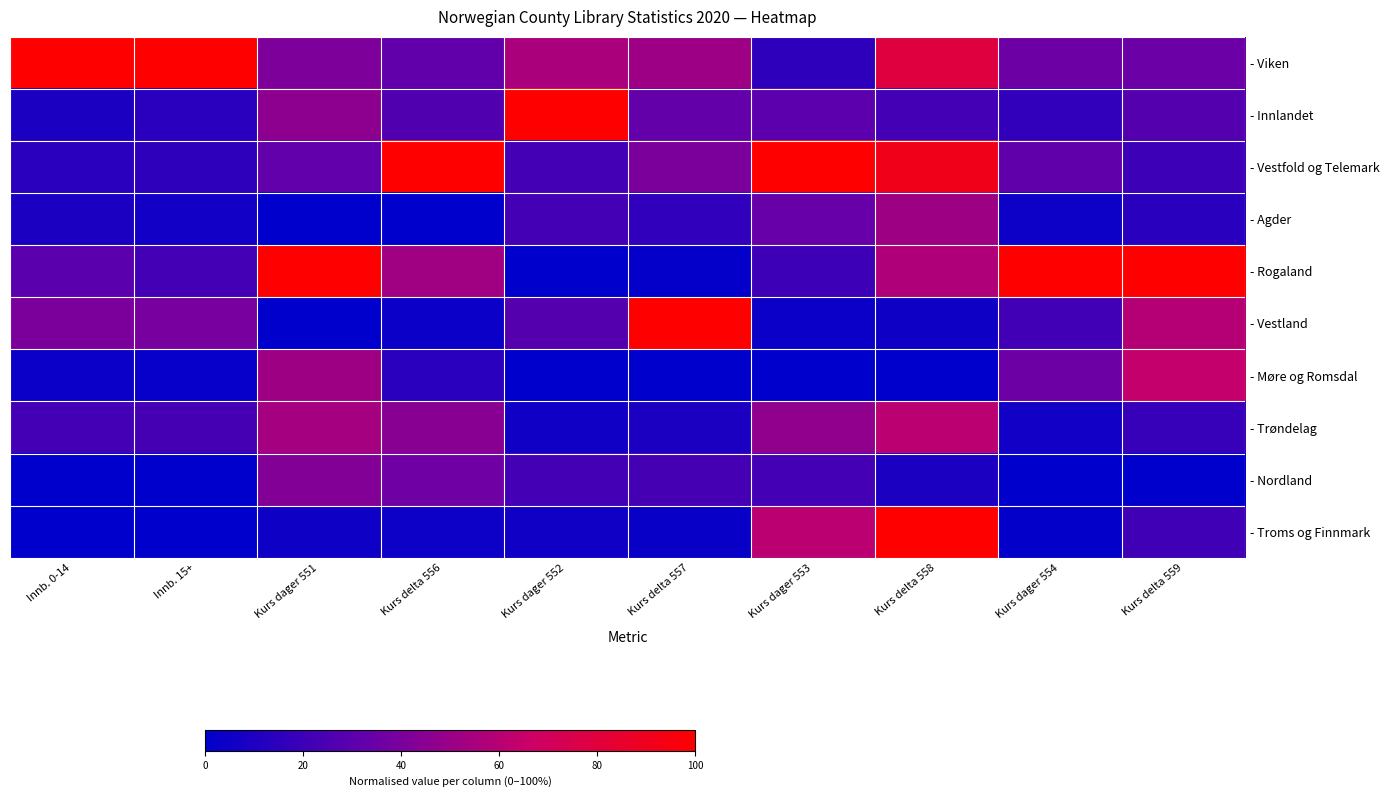

Reading left to right, transcribe all the data shown in this chart.

- Viken: Innb. 0-14=1.0	Innb. 15+=1.0	Kurs dager 551=0.4	Kurs delta 556=0.3	Kurs dager 552=0.6	Kurs delta 557=0.5	Kurs dager 553=0.2	Kurs delta 558=0.8	Kurs dager 554=0.4	Kurs delta 559=0.4
- Innlandet: Innb. 0-14=0.1	Innb. 15+=0.1	Kurs dager 551=0.5	Kurs delta 556=0.3	Kurs dager 552=1.0	Kurs delta 557=0.3	Kurs dager 553=0.3	Kurs delta 558=0.2	Kurs dager 554=0.2	Kurs delta 559=0.3
- Vestfold og Telemark: Innb. 0-14=0.1	Innb. 15+=0.2	Kurs dager 551=0.3	Kurs delta 556=1.0	Kurs dager 552=0.2	Kurs delta 557=0.4	Kurs dager 553=1.0	Kurs delta 558=0.9	Kurs dager 554=0.3	Kurs delta 559=0.2
- Agder: Innb. 0-14=0.1	Innb. 15+=0.1	Kurs dager 551=0.0	Kurs delta 556=0.0	Kurs dager 552=0.2	Kurs delta 557=0.2	Kurs dager 553=0.3	Kurs delta 558=0.5	Kurs dager 554=0.0	Kurs delta 559=0.1
- Rogaland: Innb. 0-14=0.3	Innb. 15+=0.2	Kurs dager 551=1.0	Kurs delta 556=0.5	Kurs dager 552=0.0	Kurs delta 557=0.0	Kurs dager 553=0.2	Kurs delta 558=0.6	Kurs dager 554=1.0	Kurs delta 559=1.0
- Vestland: Innb. 0-14=0.4	Innb. 15+=0.4	Kurs dager 551=0.0	Kurs delta 556=0.0	Kurs dager 552=0.3	Kurs delta 557=1.0	Kurs dager 553=0.0	Kurs delta 558=0.1	Kurs dager 554=0.2	Kurs delta 559=0.6
- Møre og Romsdal: Innb. 0-14=0.0	Innb. 15+=0.0	Kurs dager 551=0.5	Kurs delta 556=0.1	Kurs dager 552=0.0	Kurs delta 557=0.0	Kurs dager 553=0.0	Kurs delta 558=0.0	Kurs dager 554=0.4	Kurs delta 559=0.6
- Trøndelag: Innb. 0-14=0.2	Innb. 15+=0.2	Kurs dager 551=0.5	Kurs delta 556=0.4	Kurs dager 552=0.1	Kurs delta 557=0.1	Kurs dager 553=0.5	Kurs delta 558=0.6	Kurs dager 554=0.1	Kurs delta 559=0.2
- Nordland: Innb. 0-14=0.0	Innb. 15+=0.0	Kurs dager 551=0.4	Kurs delta 556=0.4	Kurs dager 552=0.2	Kurs delta 557=0.2	Kurs dager 553=0.2	Kurs delta 558=0.1	Kurs dager 554=0.0	Kurs delta 559=0.0
- Troms og Finnmark: Innb. 0-14=0.0	Innb. 15+=0.0	Kurs dager 551=0.1	Kurs delta 556=0.0	Kurs dager 552=0.1	Kurs delta 557=0.0	Kurs dager 553=0.6	Kurs delta 558=1.0	Kurs dager 554=0.0	Kurs delta 559=0.2